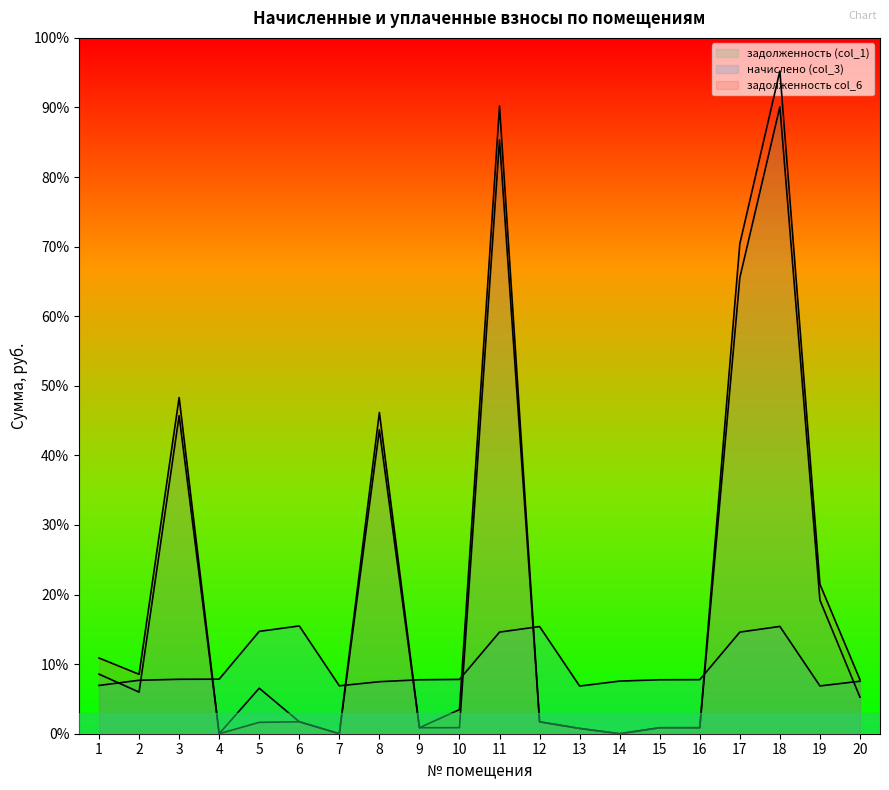

Reading left to right, what are all the values shown in this chart?

задолженность (col_1): 1=3253.2	2=2270.6	3=17359.6	4=0.1	5=2483.6	6=653.7	7=0.0	8=16589.7	9=327.2	10=329.4	11=32409.6	12=650.0	13=289.1	14=0.0	15=327.2	16=327.9	17=24894.6	18=34219.0	19=7288.8	20=1993.2
начислено (col_3): 1=2635.2	2=2918.5	3=2971.2	4=2977.7	5=5586.7	6=5883.1	7=2615.4	8=2839.4	9=2944.8	10=2964.6	11=5547.1	12=5850.2	13=2602.3	14=2872.3	15=2944.8	16=2951.5	17=5547.1	18=5856.8	19=2608.8	20=2865.8
задолженность col_6: 1=4131.6	2=3243.4	3=18350.0	4=0.0	5=620.7	6=653.7	7=0.0	8=17536.2	9=327.2	10=1317.6	11=34258.7	12=650.0	13=289.1	14=0.0	15=327.2	16=327.9	17=26743.6	18=36171.3	19=8158.4	20=2948.4